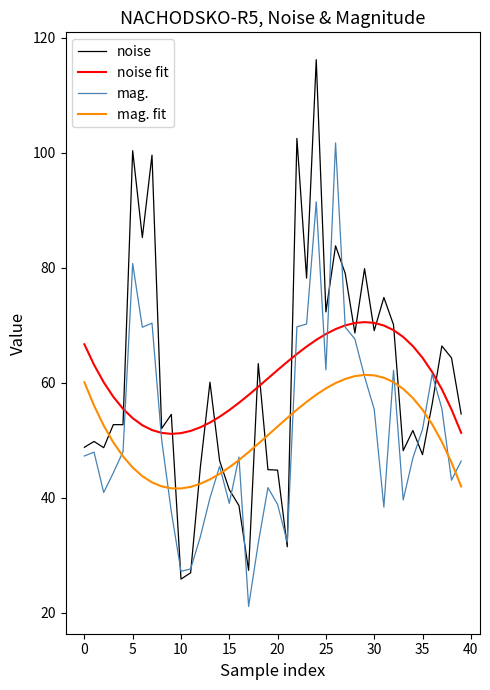

List the series in order of their peak value, highest first.

noise, mag., noise fit, mag. fit